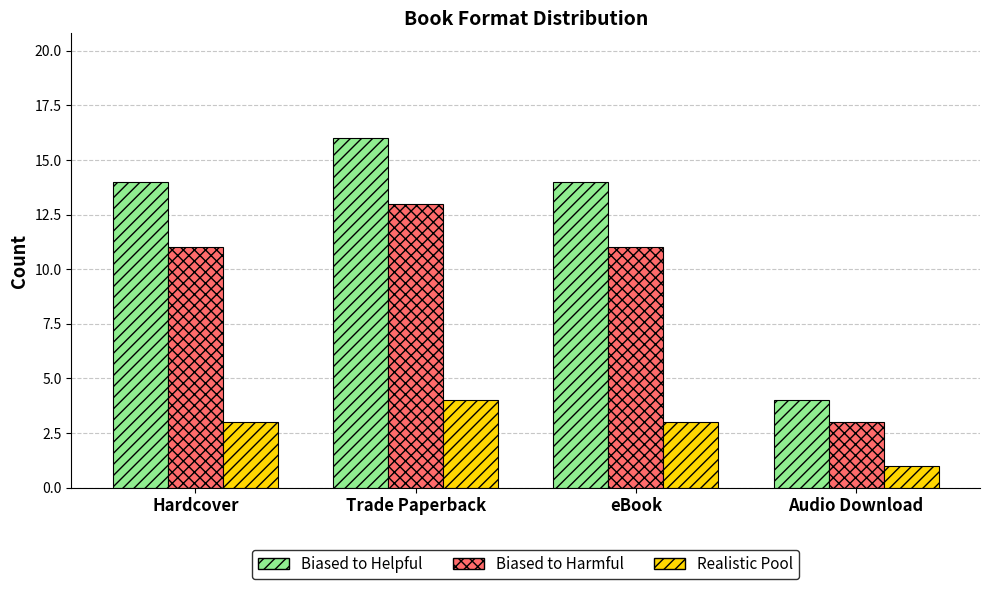

Count the Biased to Harmful values in the range 11 to 13.

3